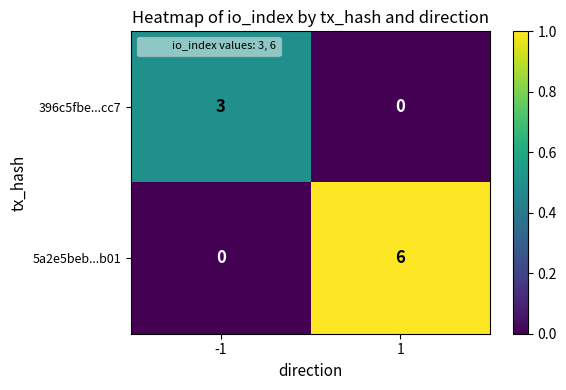

What is the total value across all series at -1?

3